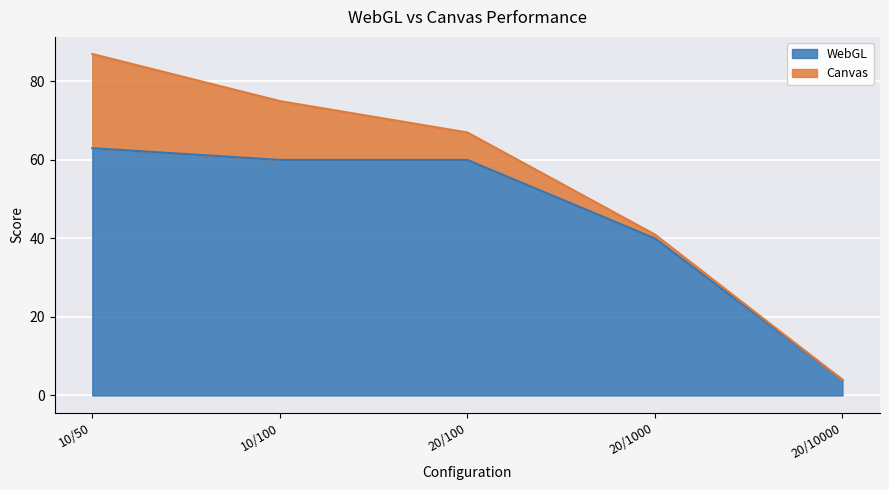

Does the chart display data point markers on the line(s)?

No